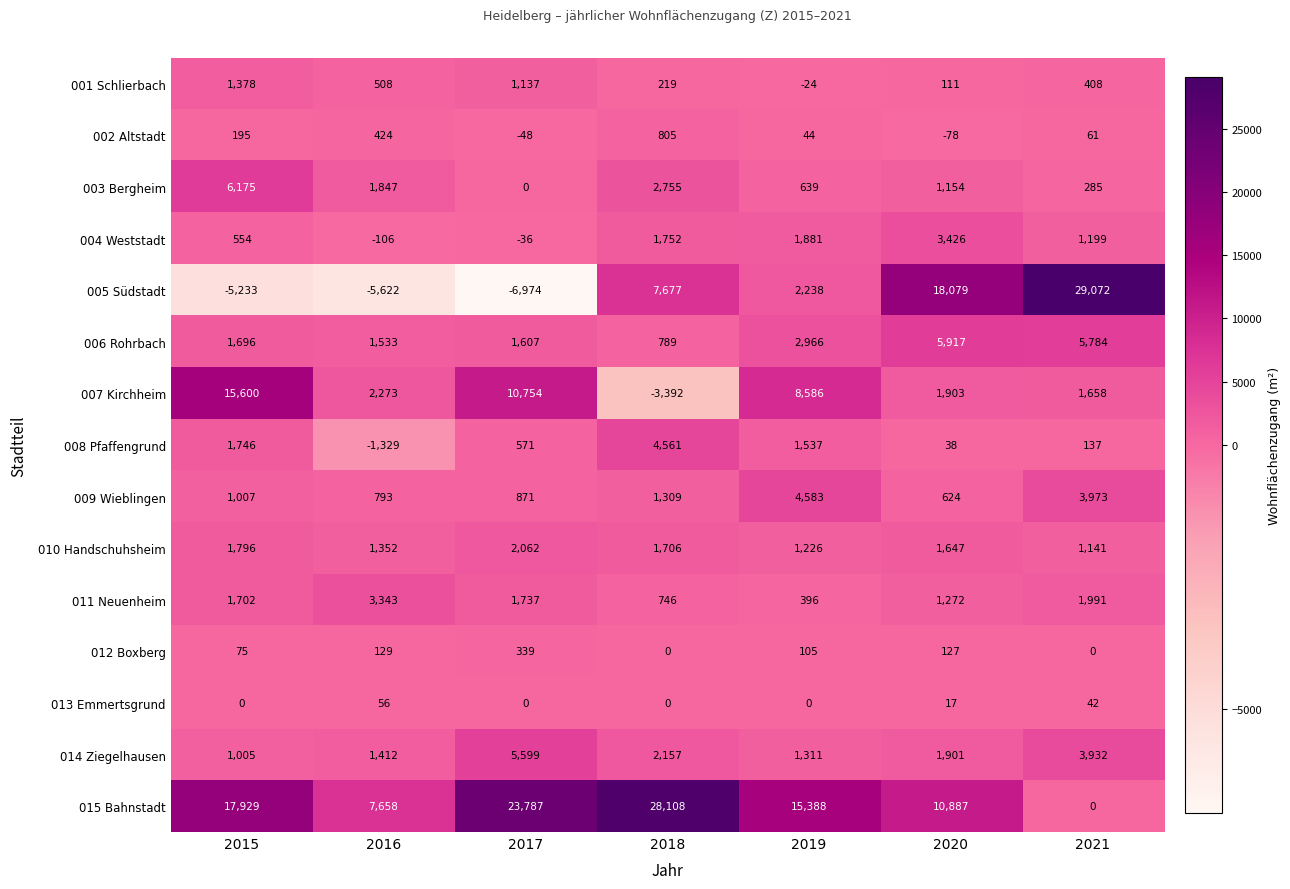

What is the difference between the second highest and second lowest values in the 013 Emmertsgrund series?

42